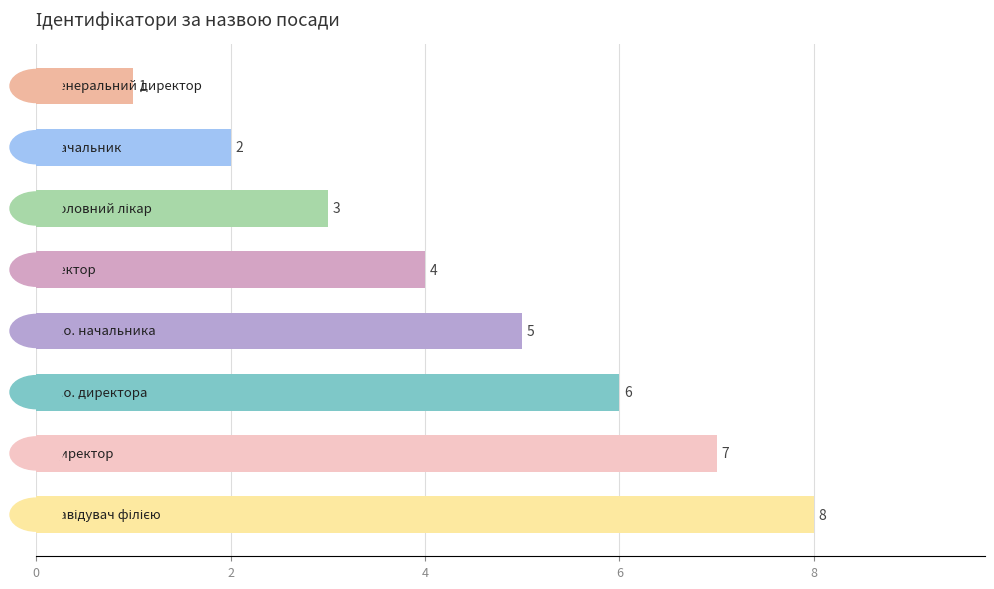

How many values are between 3 and 7?

5